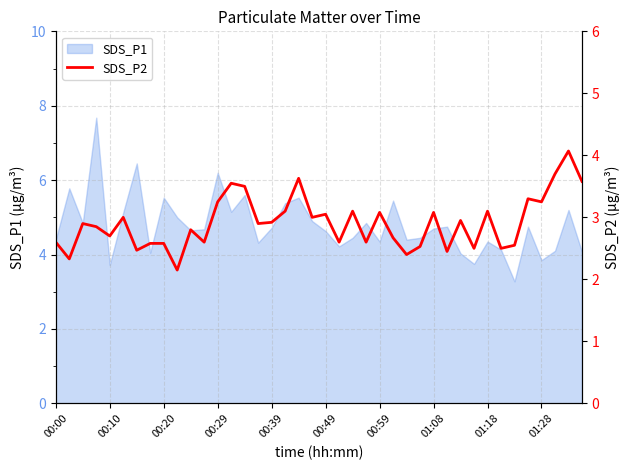

How many lines are shown in the chart?

1